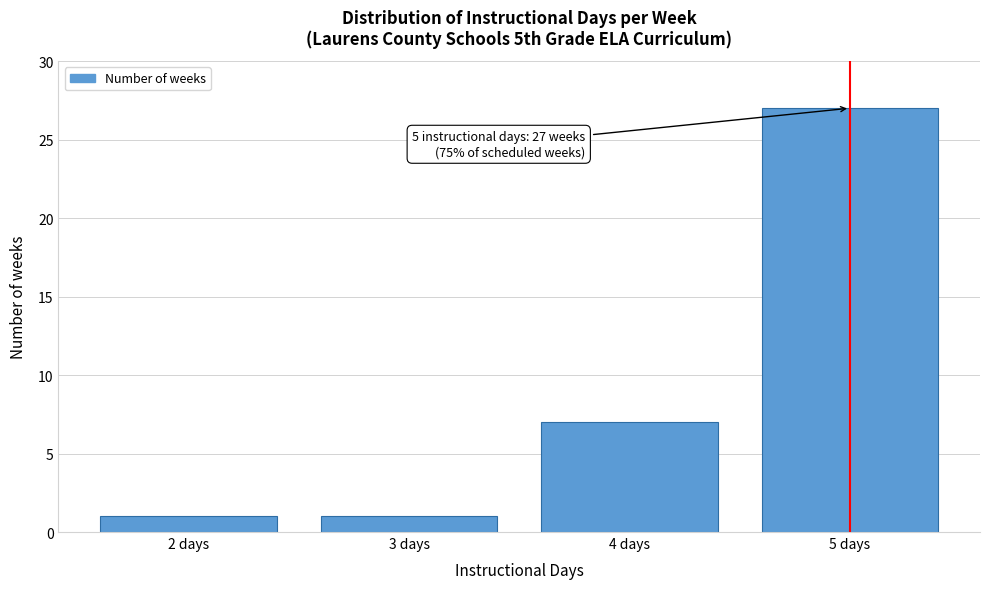

Reading left to right, what are all the values shown in this chart?

1	1	7	27